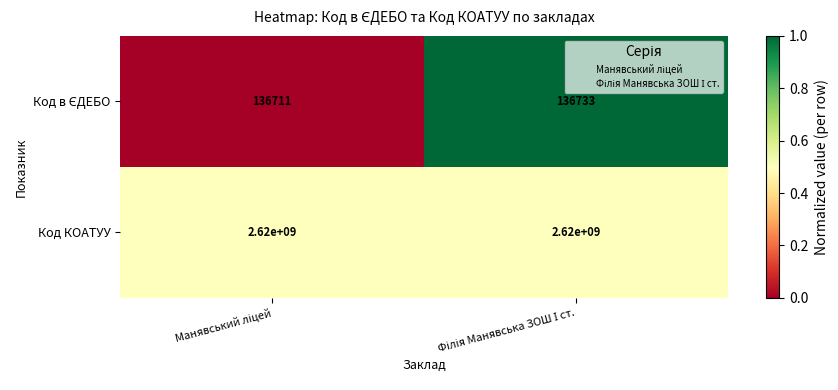

What is the average value of the Код КОАТУУ series?

2620000000